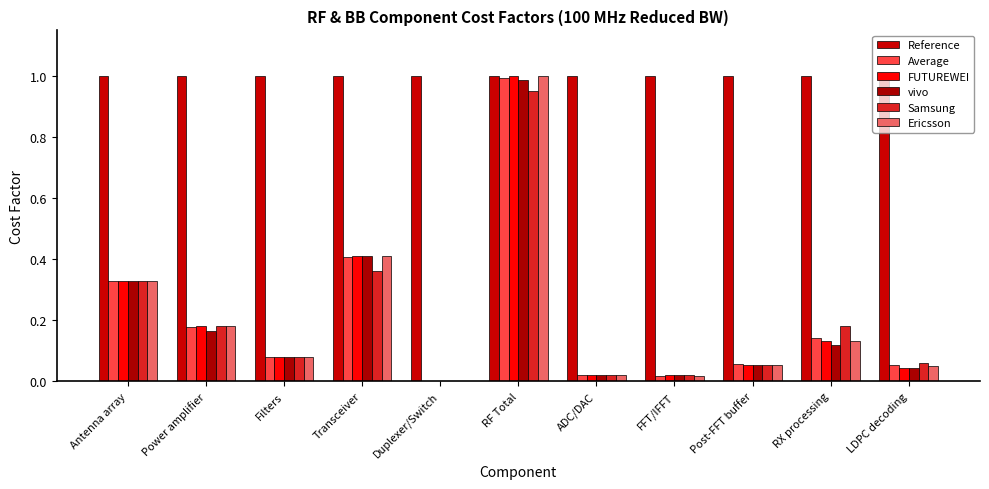

At which category is the sum across all series the highest?

RF Total